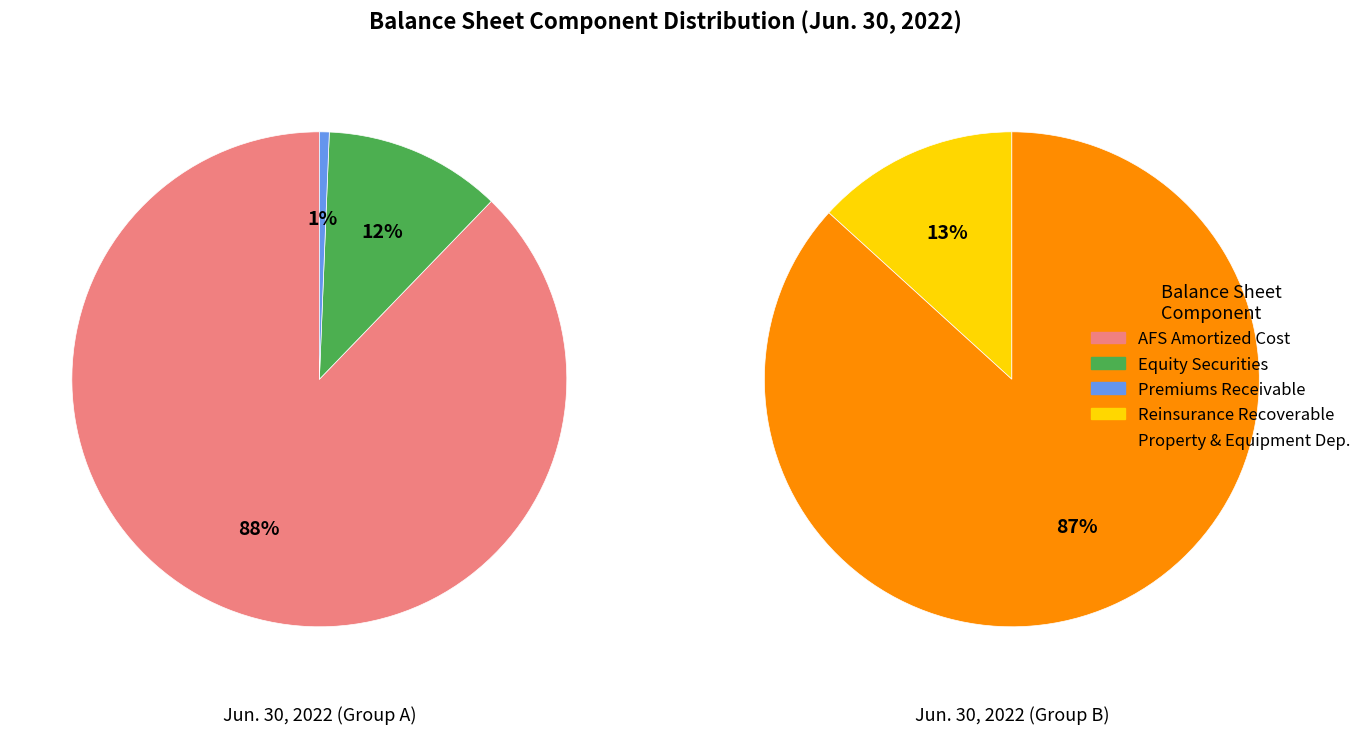

What is the largest slice in the pie chart?

Available-for-sale, amortized cost